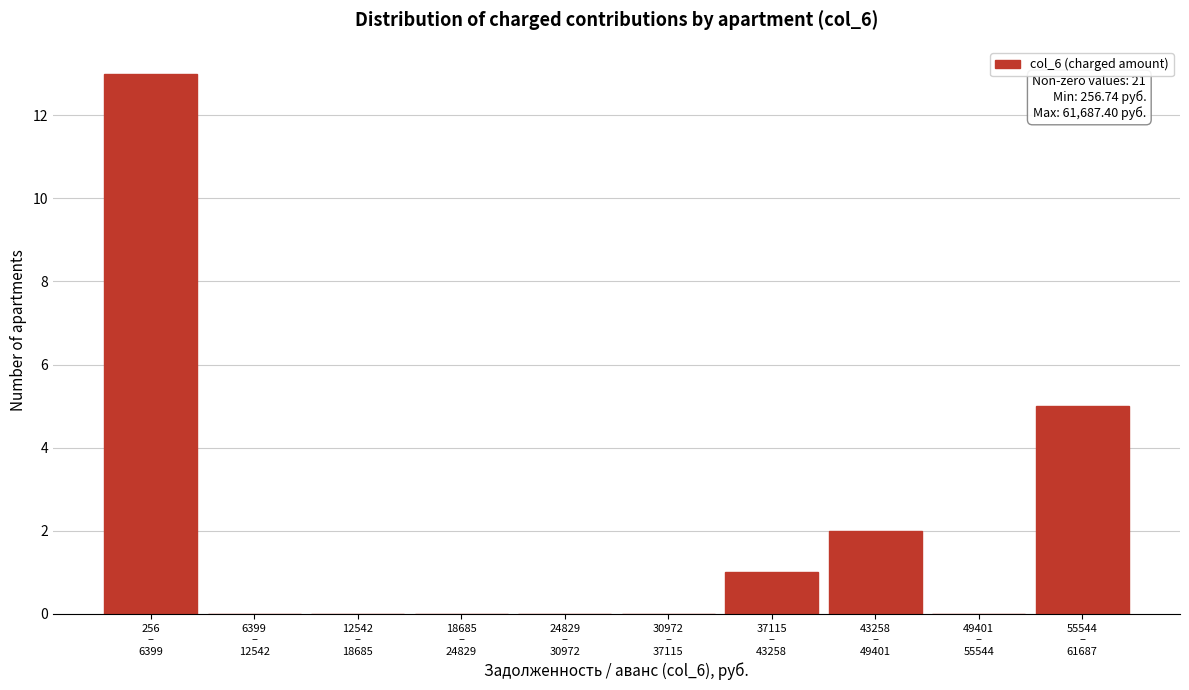

What is the greatest value displayed?

13